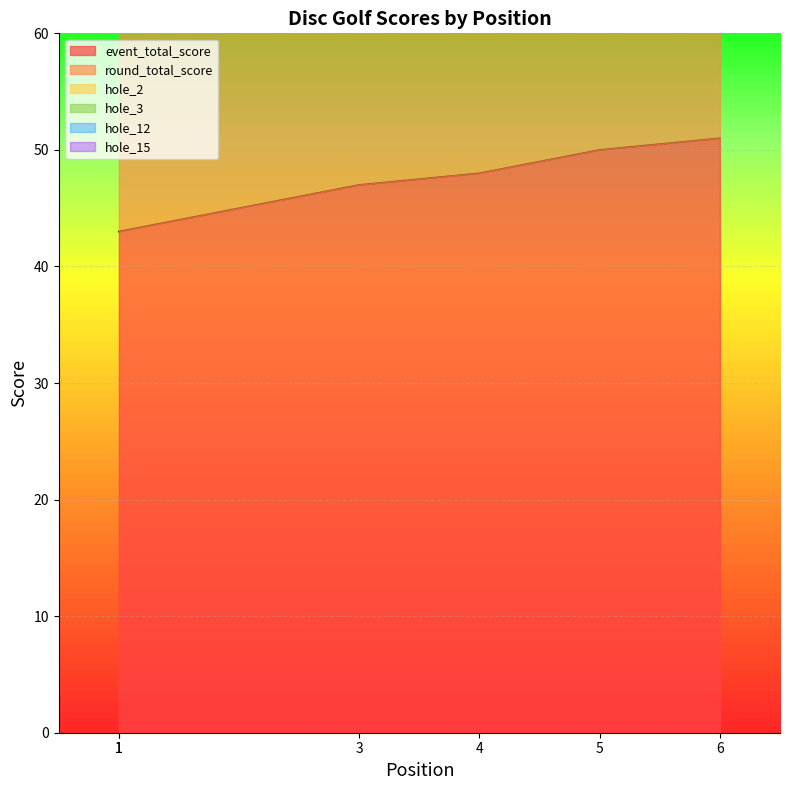

True or false: hole_3 and event_total_score intersect in this chart.

False